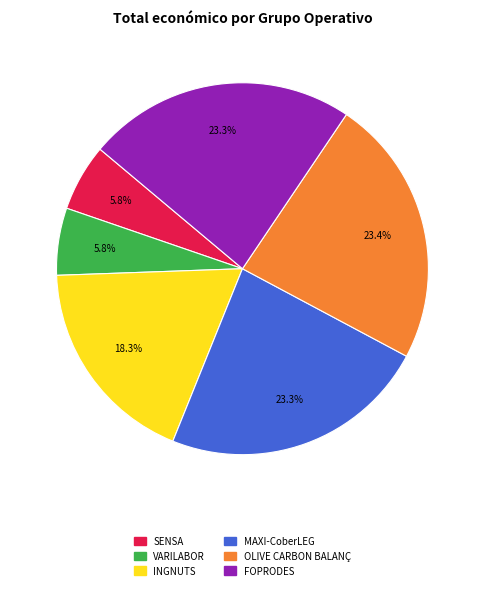

Is OLIVE CARBON BALANÇ the majority of the pie?

No